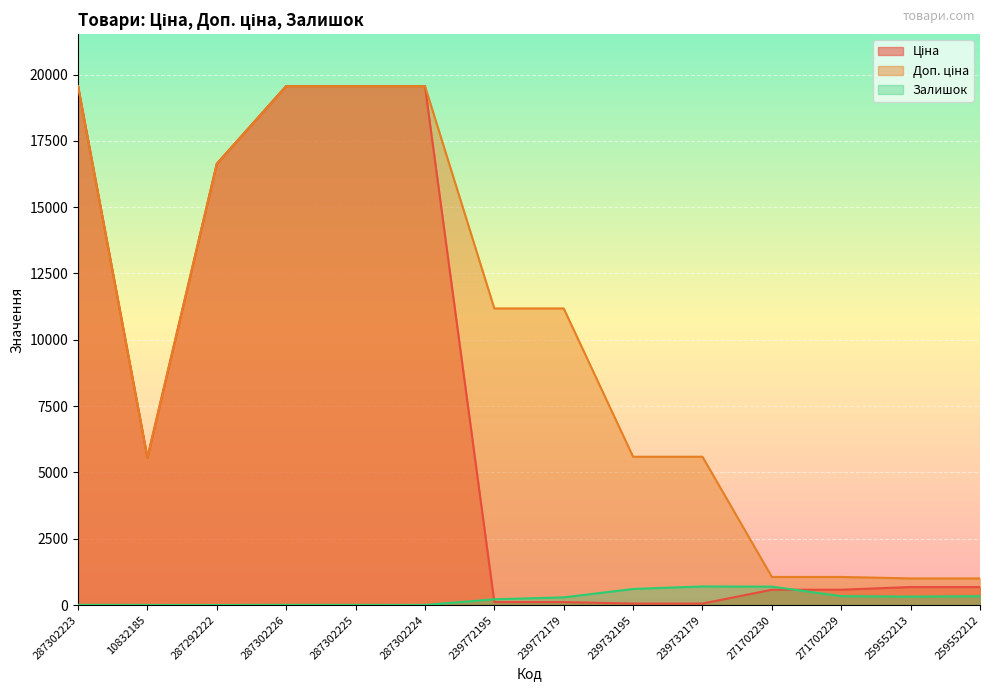

List the series in order of their peak value, lowest first.

Залишок, Ціна, Доп. ціна